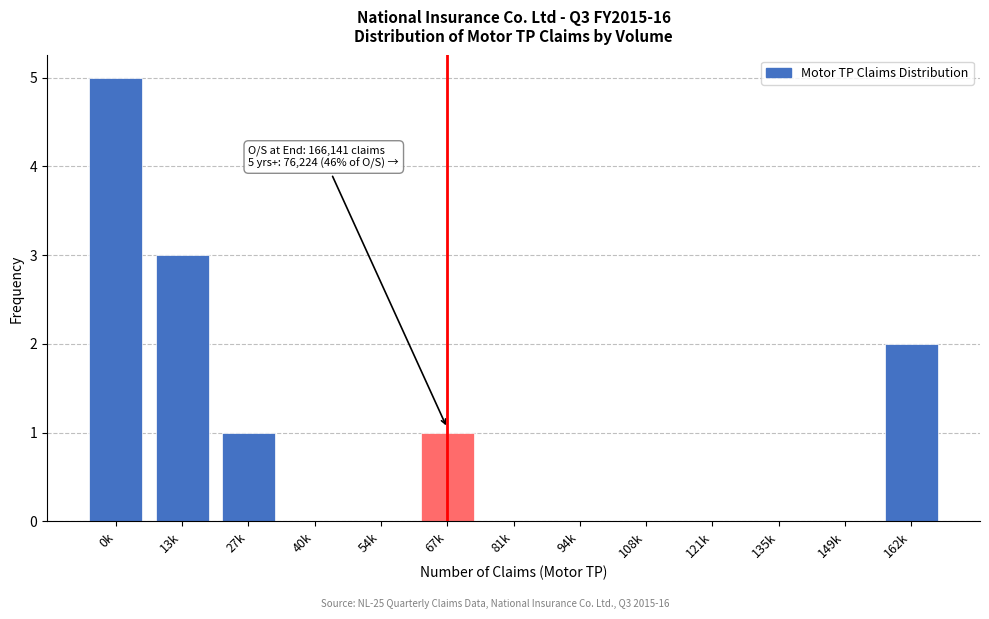

Reading left to right, list all the values displayed in this chart.

0k=5	13k=3	27k=1	40k=0	54k=0	67k=1	81k=0	94k=0	108k=0	121k=0	135k=0	149k=0	162k=2